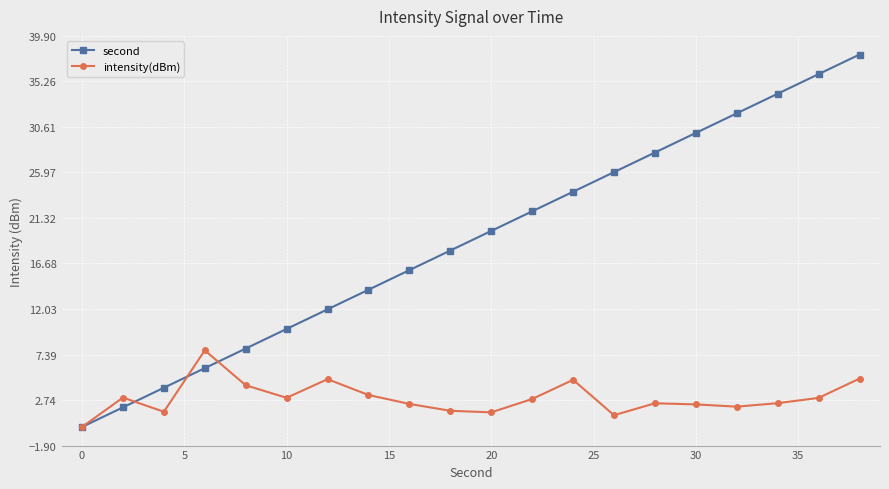

True or false: second has more than 1 interior local peaks.

False